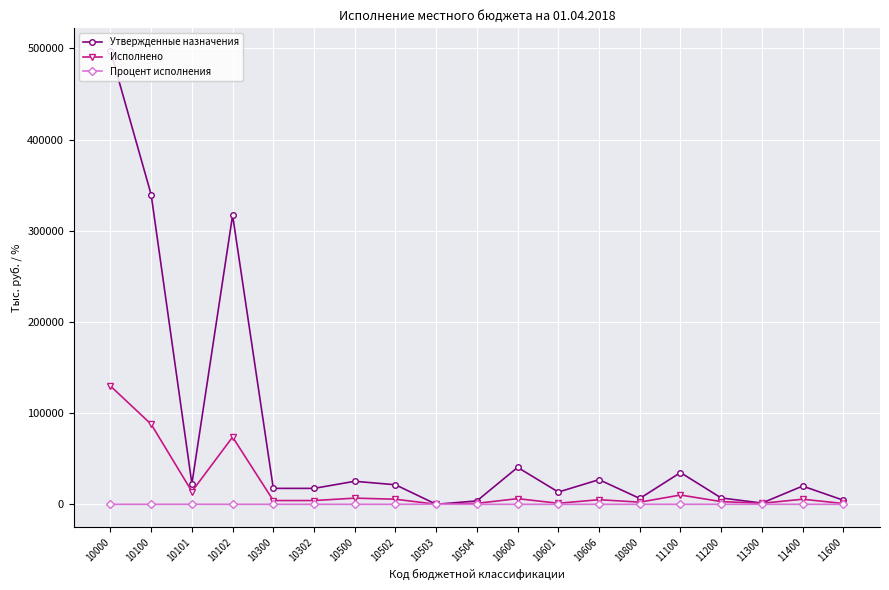

Is this an area chart (filled region under the line)?

No